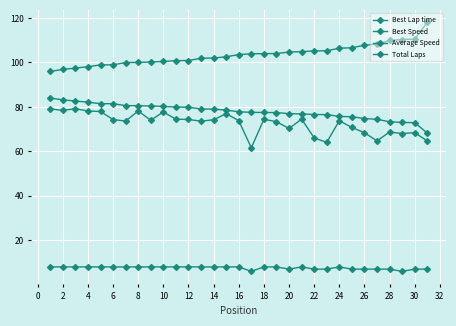

What is the label of the 4th point from the left?

4